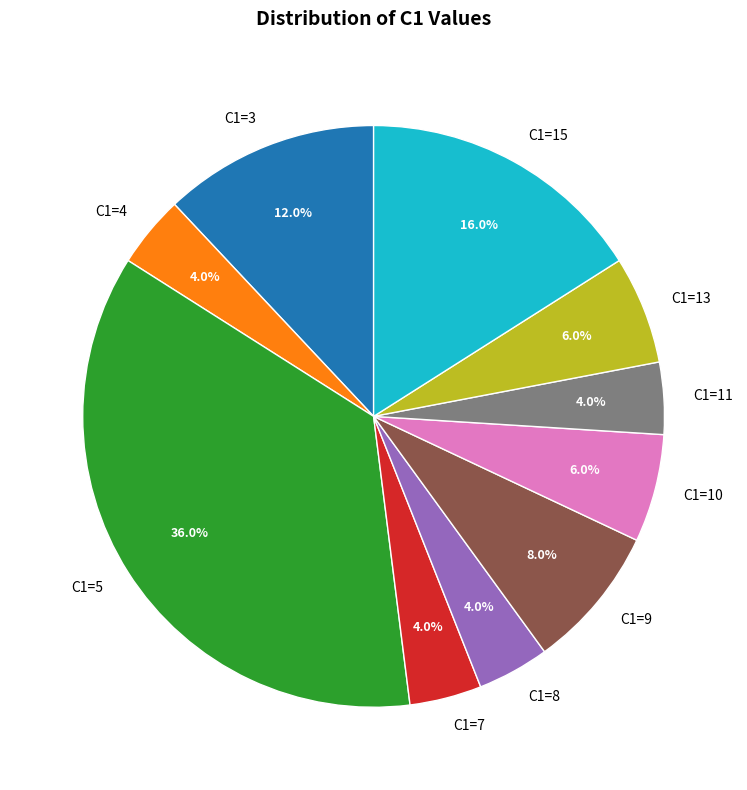

What is the total percentage of C1=8 and C1=10?

10.0%